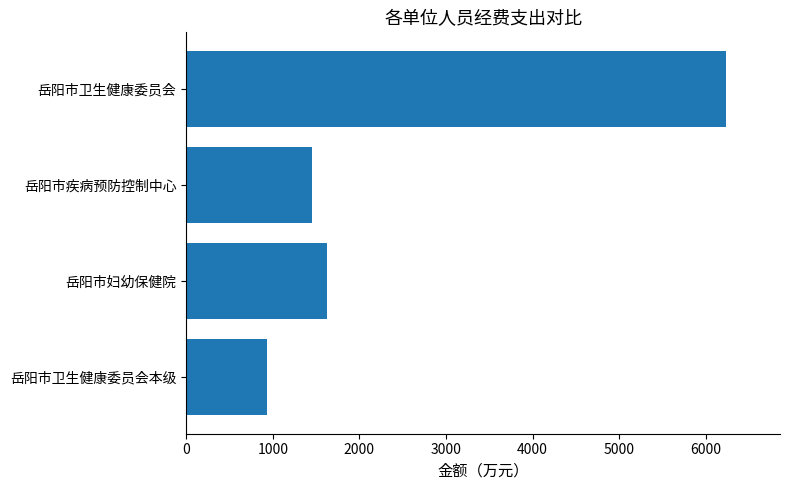

How many data points are above 1622?

2